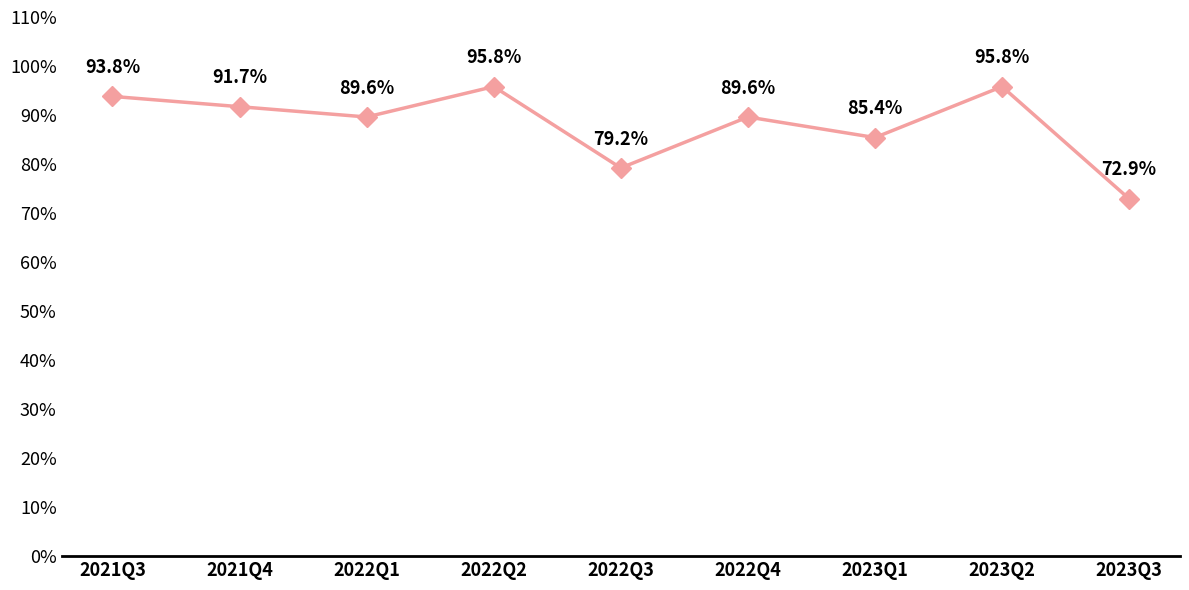

What is the label of the 5th point from the left?

2022Q3